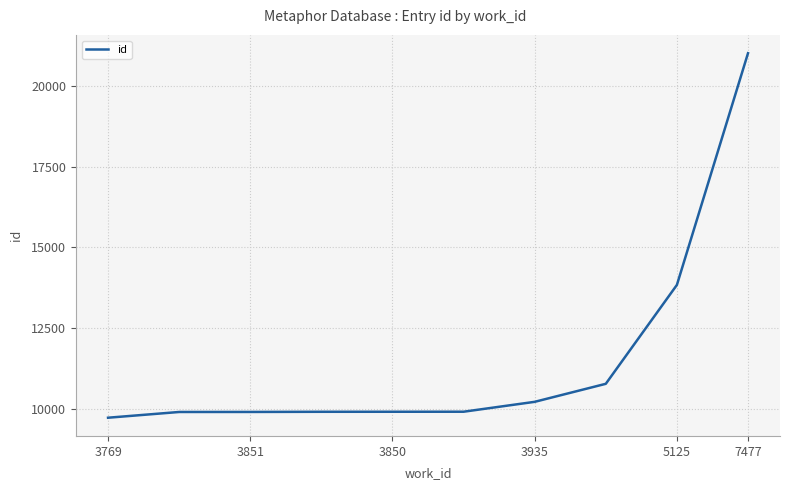

What is the difference between the maximum and minimum values?

11308